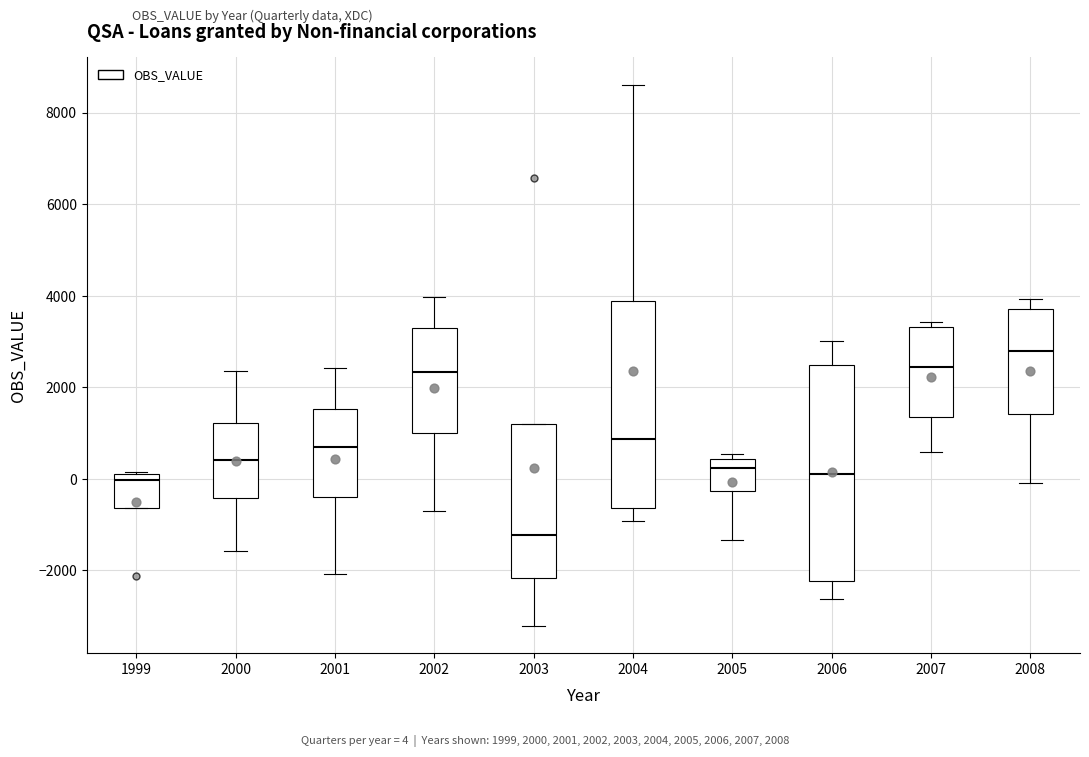

Reading left to right, transcribe this box plot: for each box, give where its median line is, the range the box spans, and where its two whiskers end, as read against the y-axis. The values are not printed on the chart, so give them approximately, as read against the axis.

1999: median 0, box -600 to 200, whiskers -600 to 200
2000: median 400, box -400 to 1200, whiskers -1600 to 2400
2001: median 600, box -400 to 1600, whiskers -2000 to 2400
2002: median 2400, box 1000 to 3200, whiskers -800 to 4000
2003: median -1200, box -2200 to 1200, whiskers -3200 to 1200
2004: median 800, box -600 to 3800, whiskers -1000 to 8600
2005: median 200, box -200 to 400, whiskers -1400 to 600
2006: median 200, box -2200 to 2400, whiskers -2600 to 3000
2007: median 2400, box 1400 to 3400, whiskers 600 to 3400 (just above the box's upper edge)
2008: median 2800, box 1400 to 3800, whiskers 0 to 4000